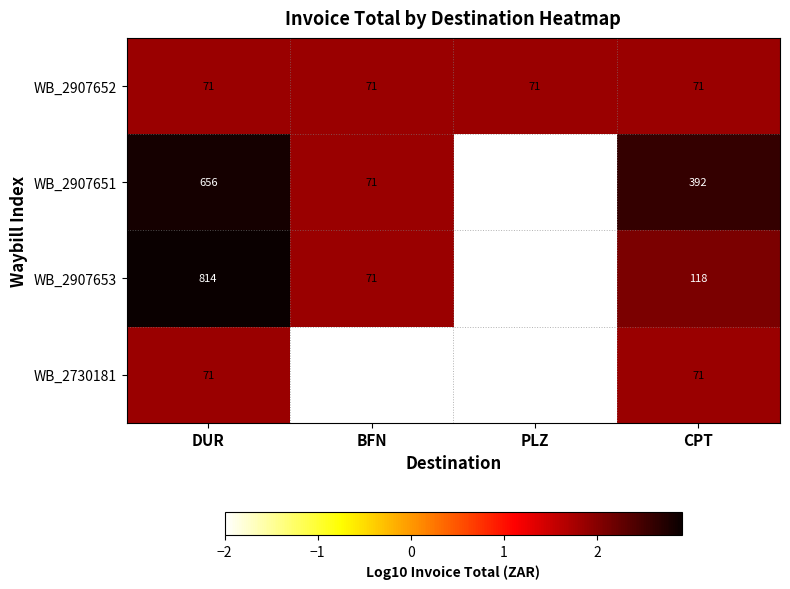

The WB_2907651 series shows 71 at BFN. True or false?

True